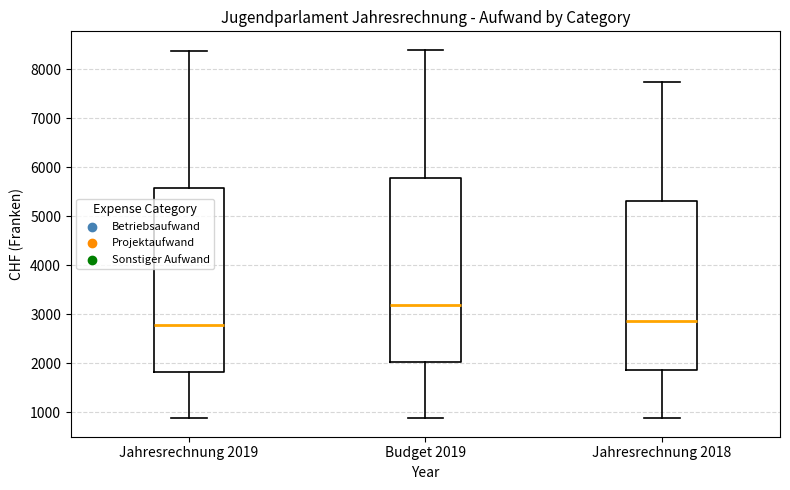

Reading left to right, read every box against the y-axis: the position of its median line, the range the box covers, and the ends of its whiskers. The values are not printed on the chart, so give them approximately, as read against the axis.

Jahresrechnung 2019: median 2800, box 1800 to 5600, whiskers 900 to 8400
Budget 2019: median 3200, box 2000 to 5800, whiskers 900 to 8400
Jahresrechnung 2018: median 2900, box 1900 to 5300, whiskers 900 to 7700